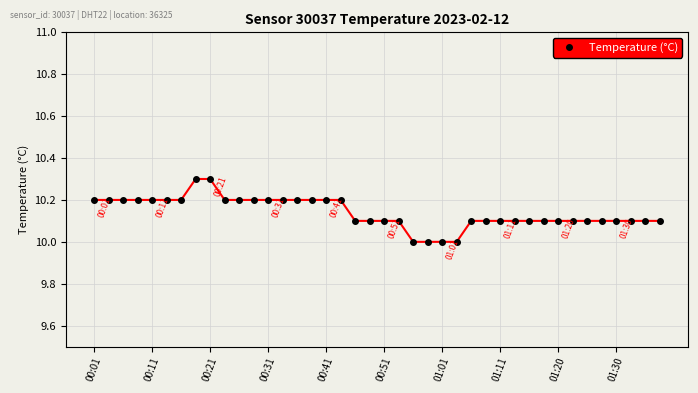

How many categories are shown in the chart?

40